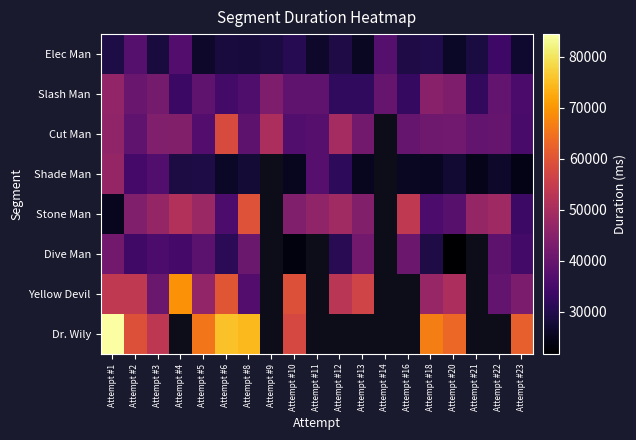

True or false: Slash Man has a value of 69277.6 at Attempt #2.

False